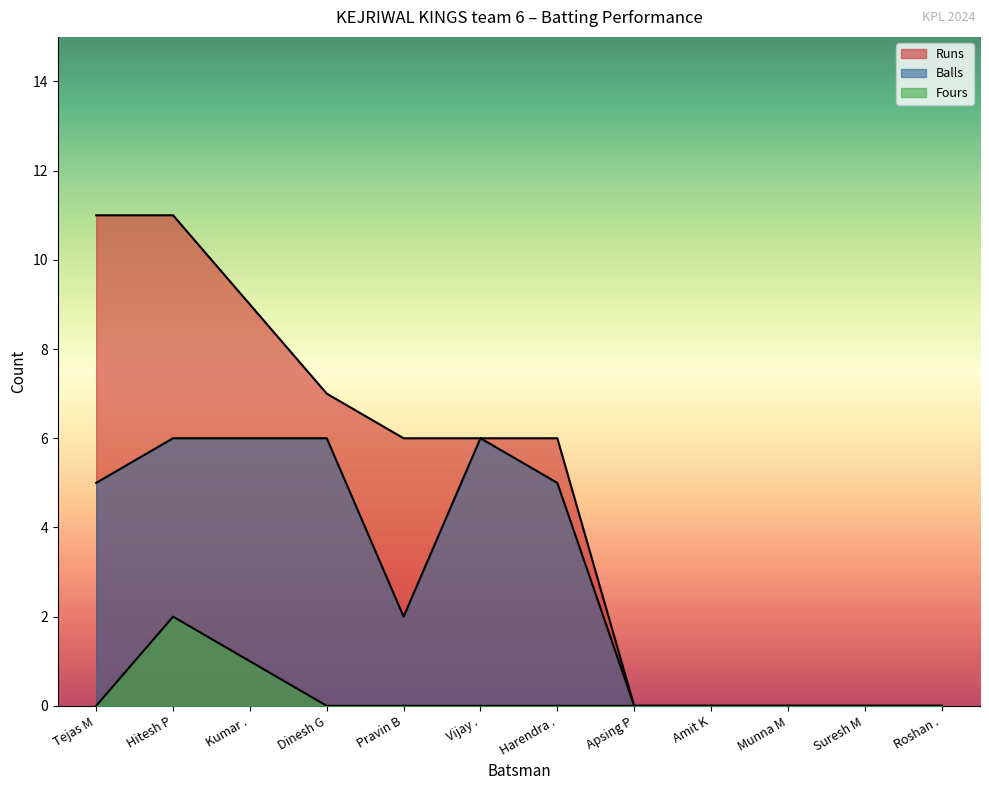

At how many categories does at least one series exceed 10?

2